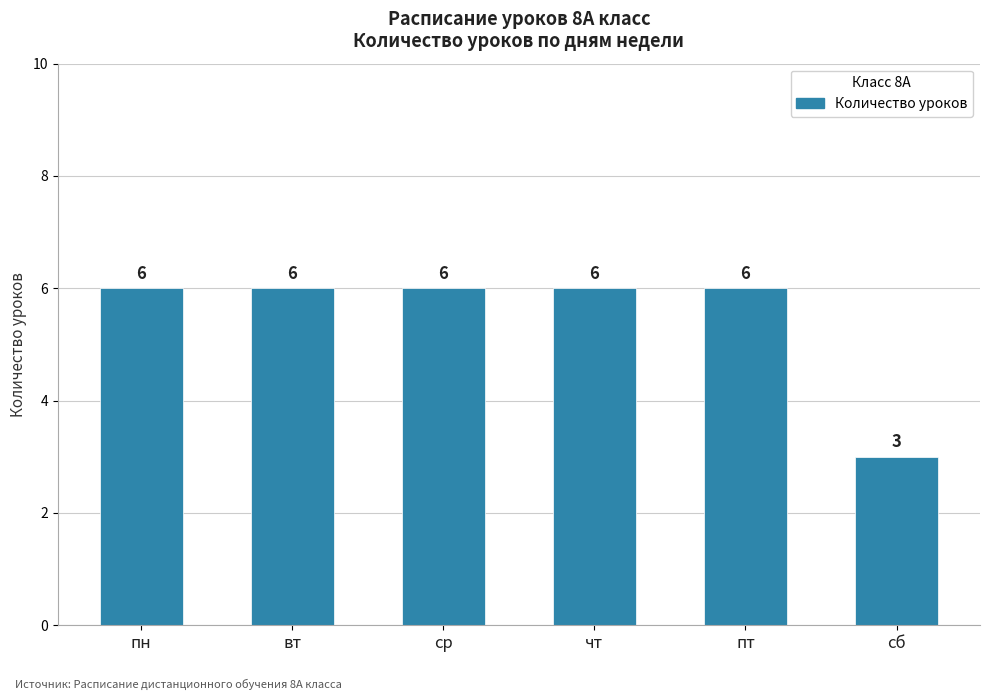

How many values are below 6?

1